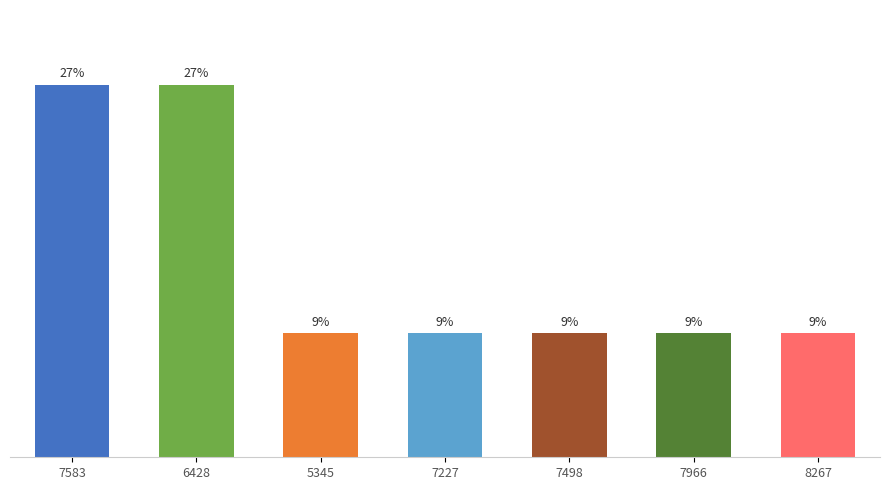

Reading right to left, list all the values displayed in this chart.

8267=9.1	7966=9.1	7498=9.1	7227=9.1	5345=9.1	6428=27.3	7583=27.3